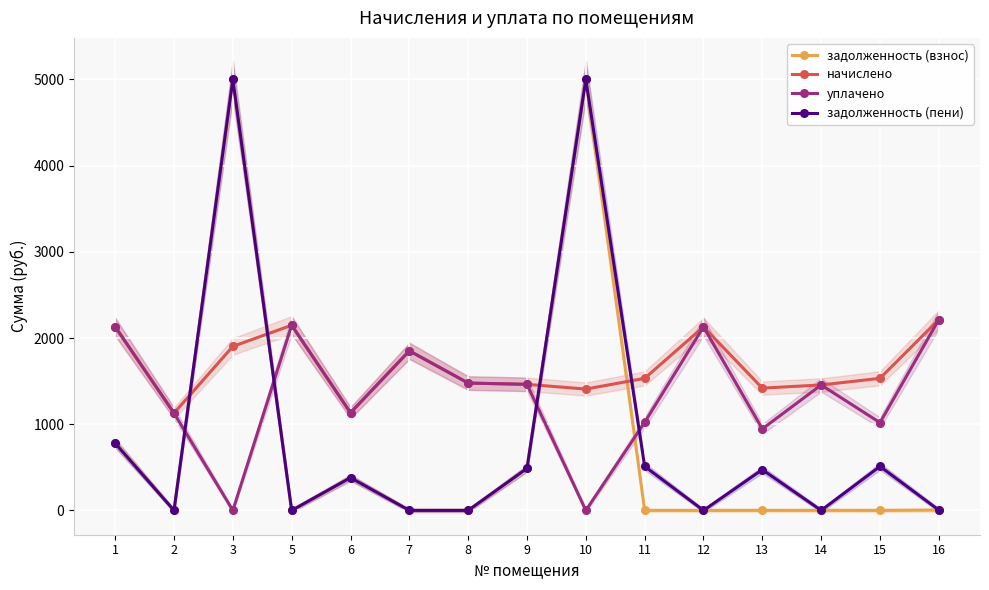

Rank the series at 3 from highest to lowest value.

задолженность (взнос), задолженность (пени), начислено, уплачено